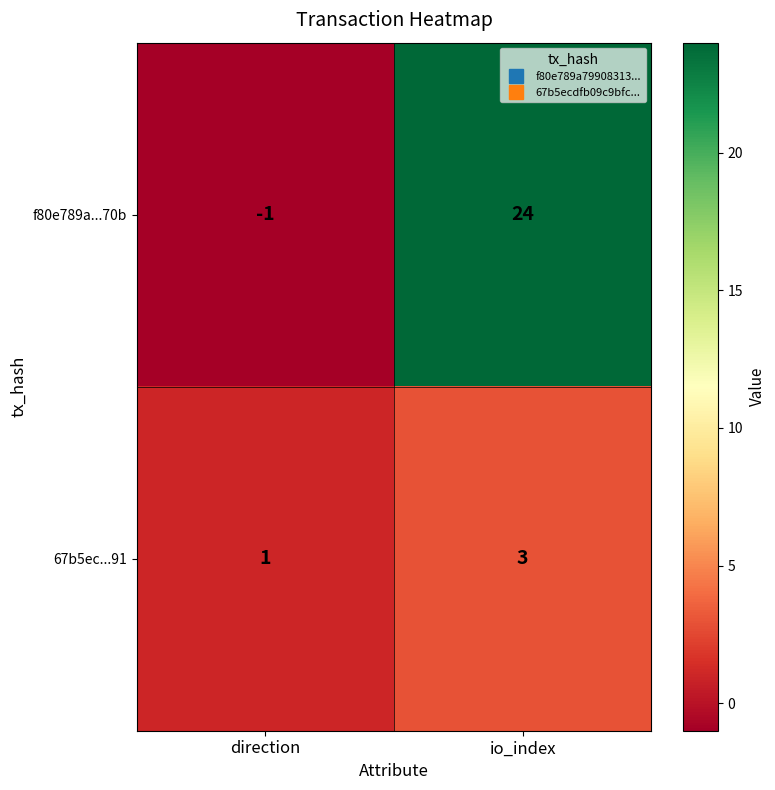

At which category does the chart reach its peak across all series?

io_index